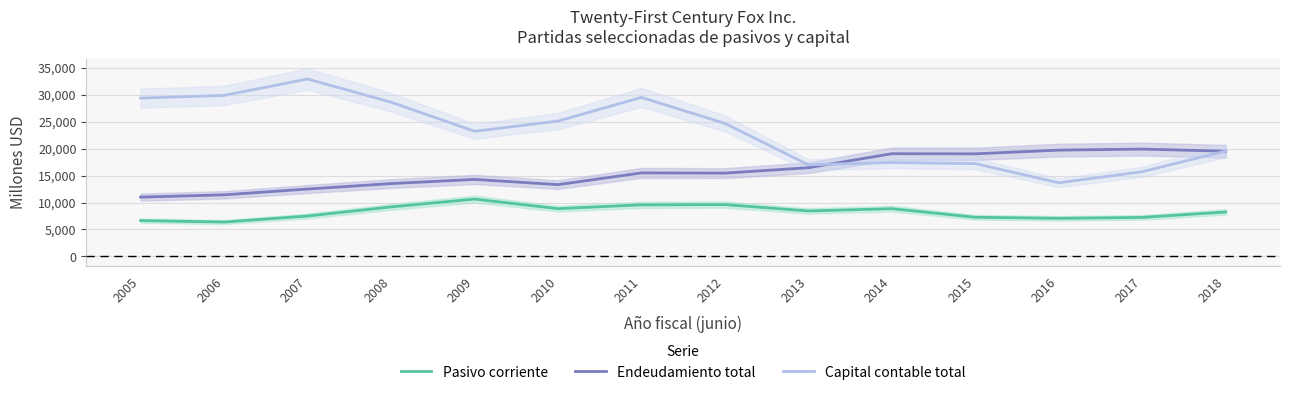

Where is Endeudamiento total nearest to the value 15456?

2012